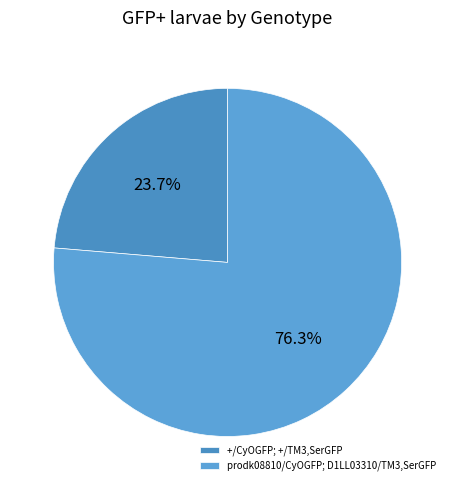

What is the change in value from +/CyOGFP; +/TM3,SerGFP to prodk08810/CyOGFP; D1LL03310/TM3,SerGFP?

+367